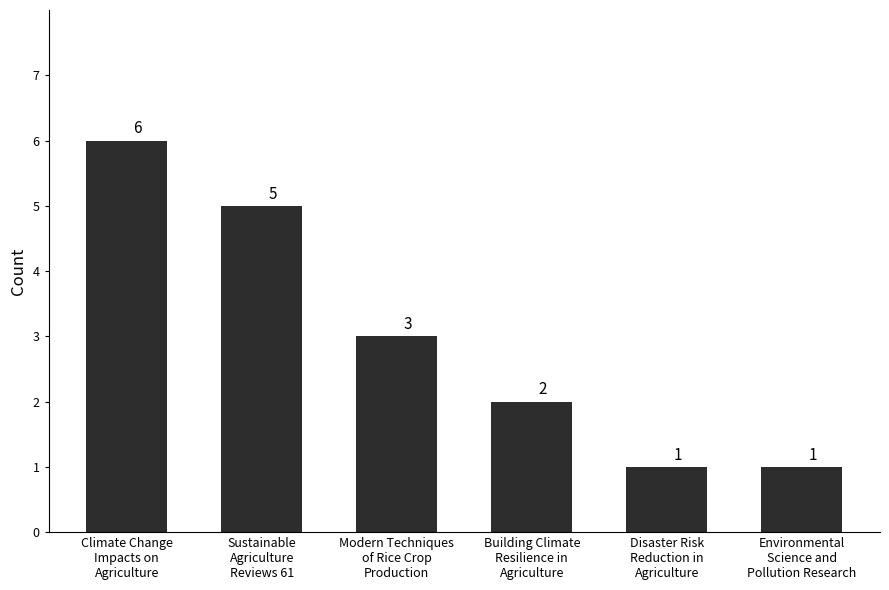

At which category does the chart reach its peak across all series?

Climate Change
Impacts on
Agriculture